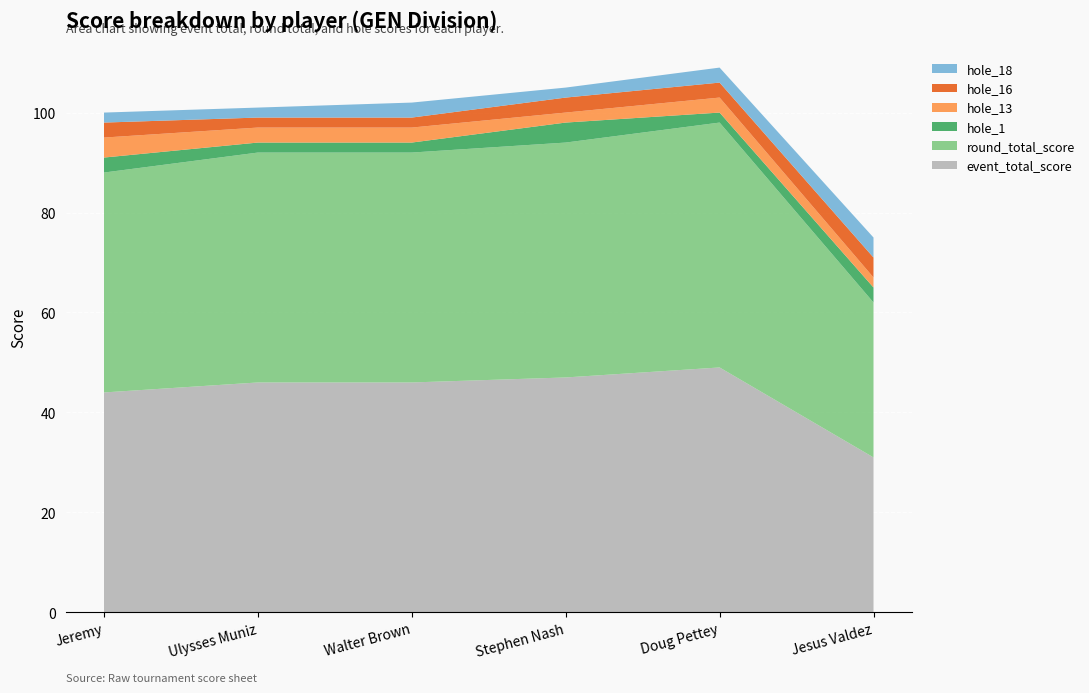

Reading right to left, extract all data points from this chart.

event_total_score: 31	49	47	46	46	44
round_total_score: 31	49	47	46	46	44
hole_1: 3	2	4	2	2	3
hole_13: 2	3	2	3	3	4
hole_16: 4	3	3	2	2	3
hole_18: 4	3	2	3	2	2